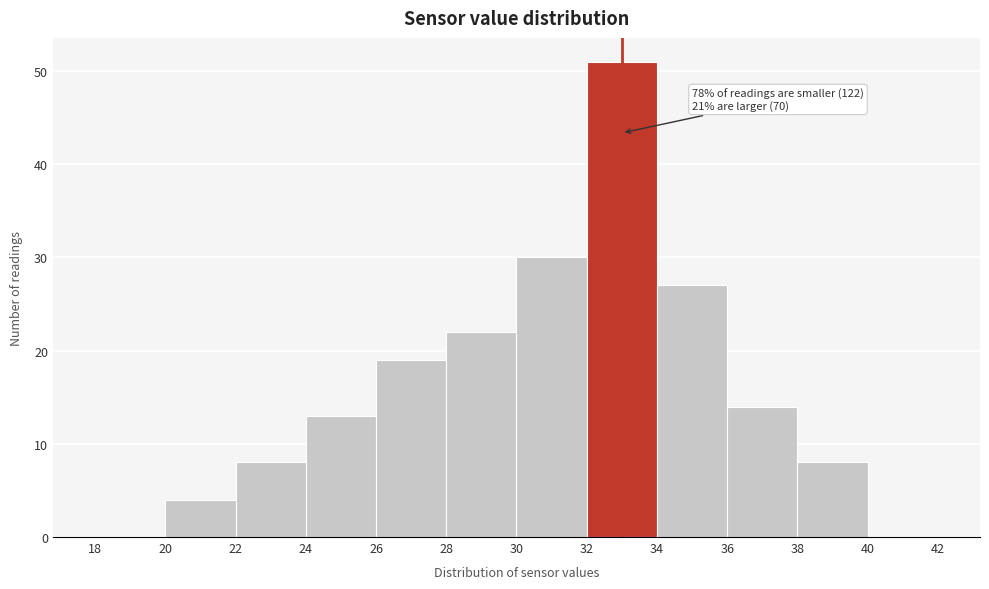

Over which range of the x-axis is the bar tallest?

32 to 34